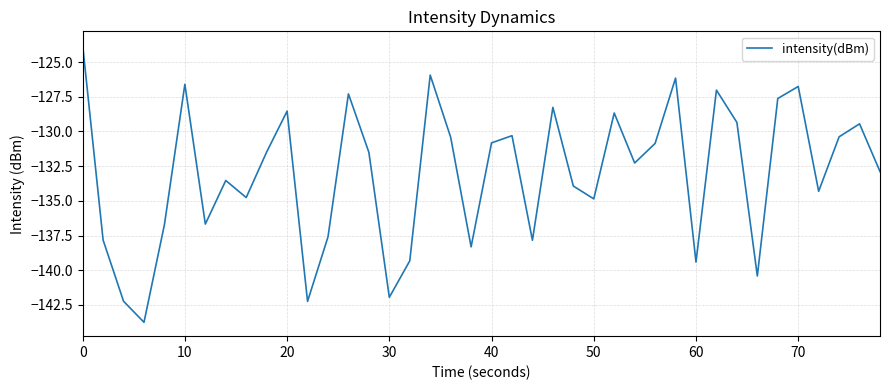

What is the difference between the maximum and minimum values?

20.0